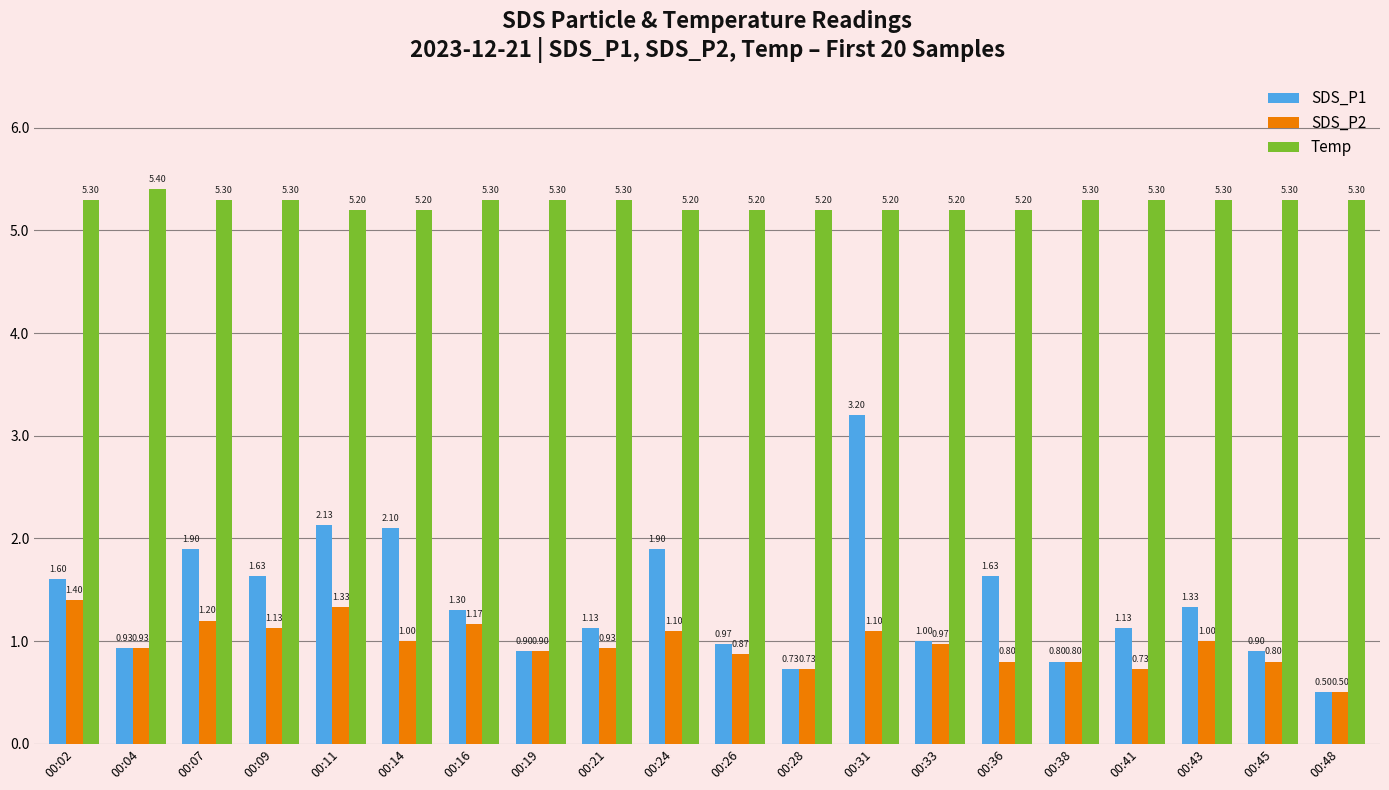

The SDS_P1 series shows 0.9 at 00:04. True or false?

True